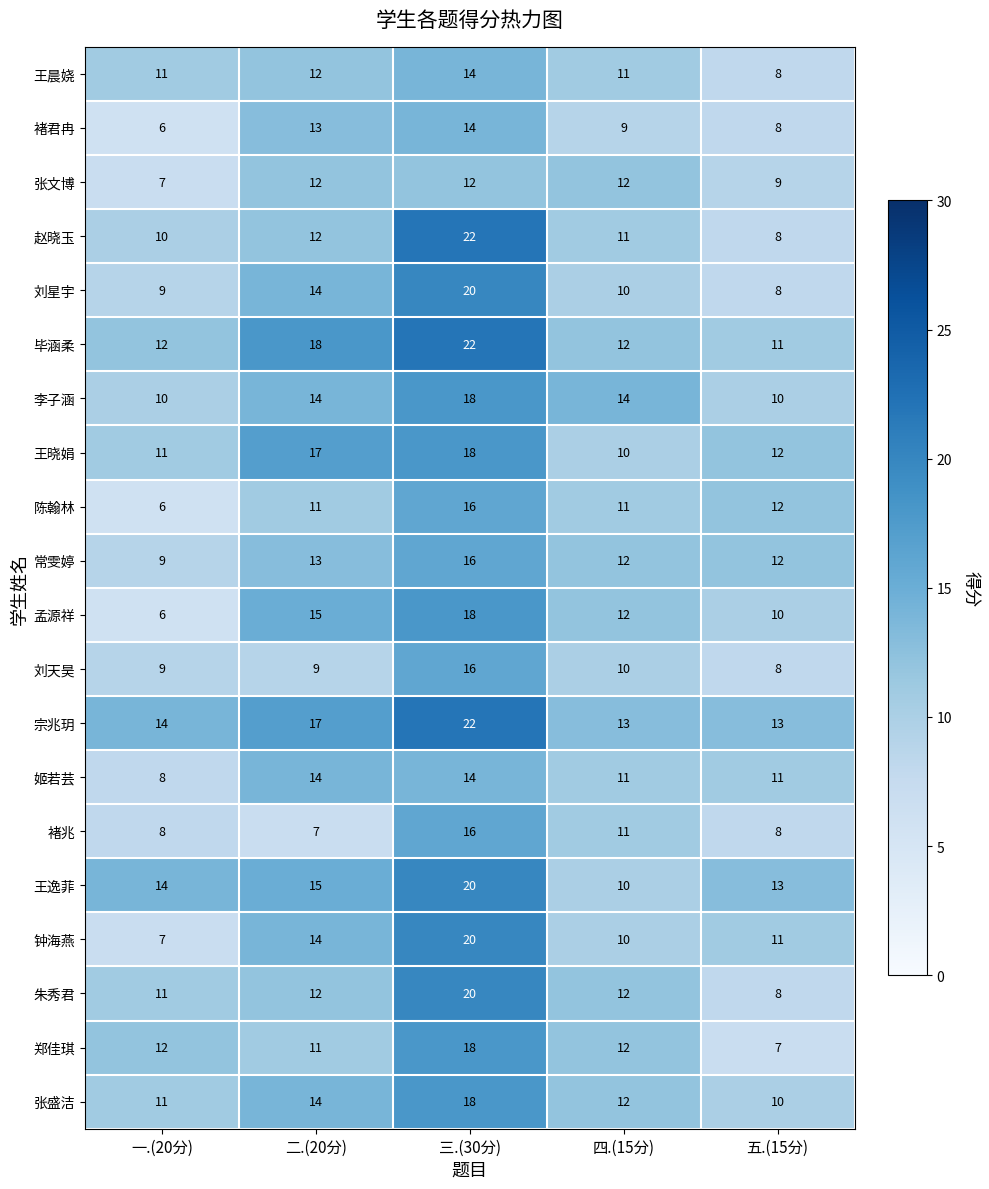

At which label is 褚兆 closest to 11?

四.(15分)